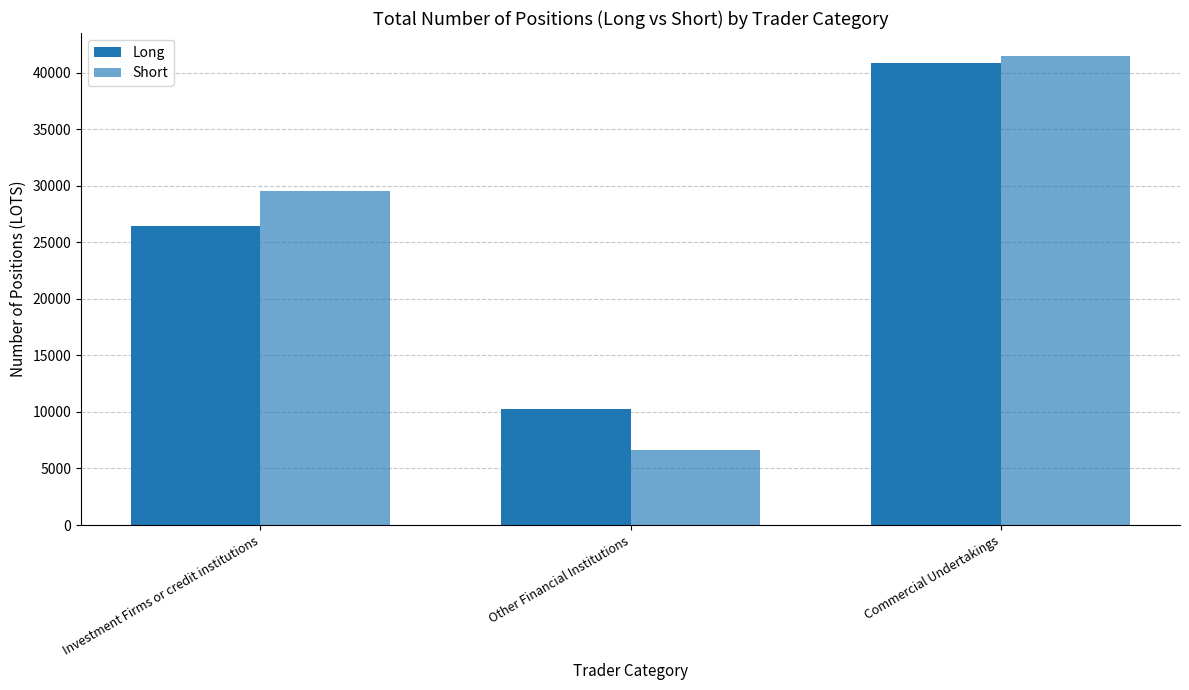

How many data points in Short are above 29545?

2